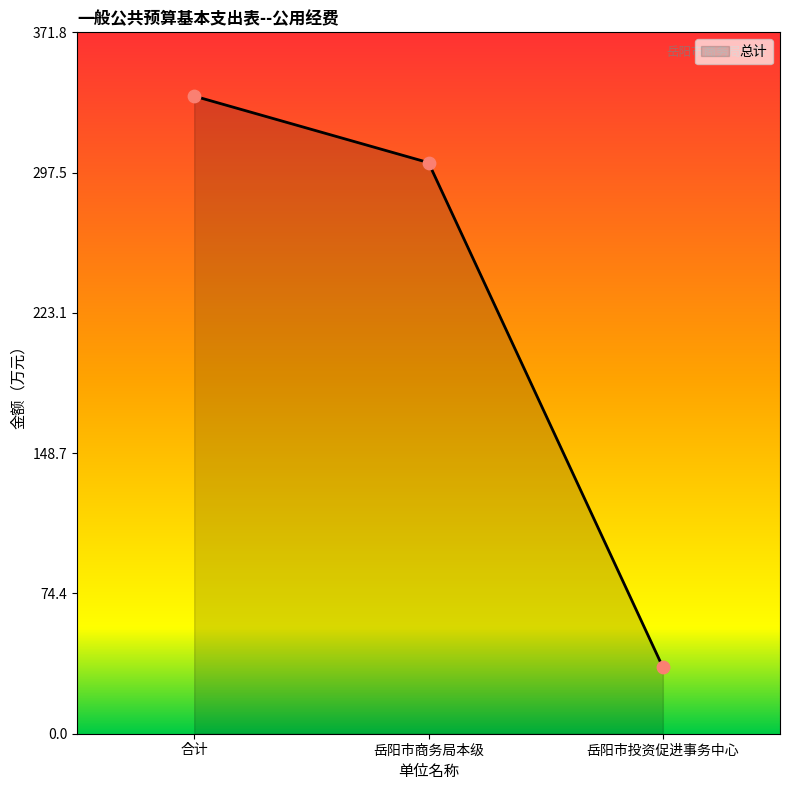

What is the change in value from 合计 to 岳阳市商务局本级?

-35.3